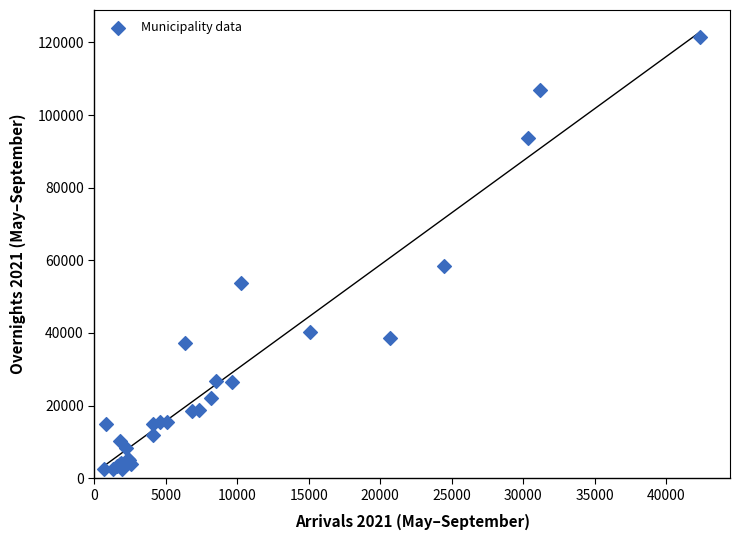

What Y value in the scatter plot is closest to 62028?

58544